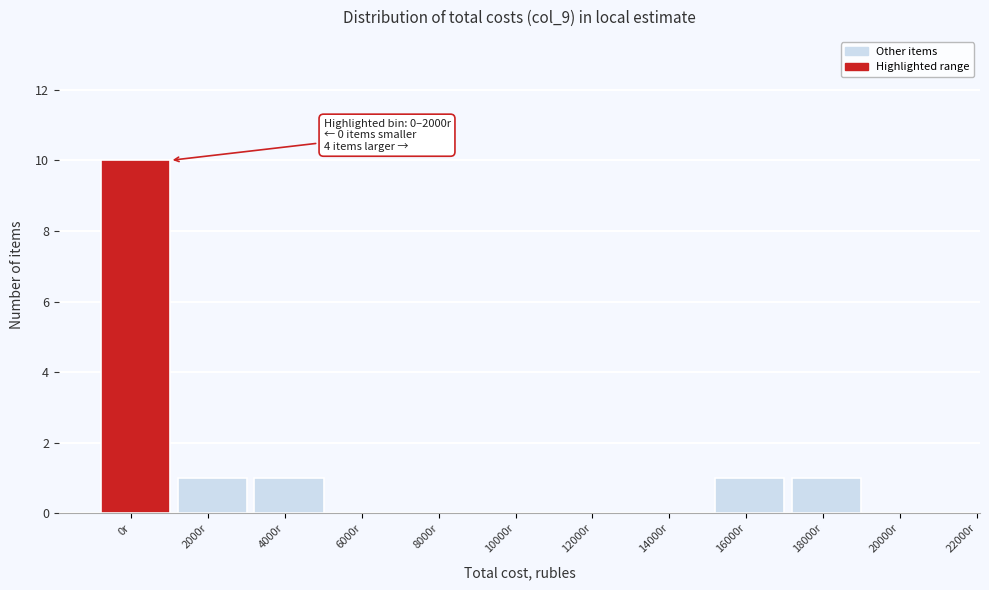

Reading left to right, extract all data points from this chart.

0r=10	2000r=1	4000r=1	6000r=0	8000r=0	10000r=0	12000r=0	14000r=0	16000r=1	18000r=1	20000r=0